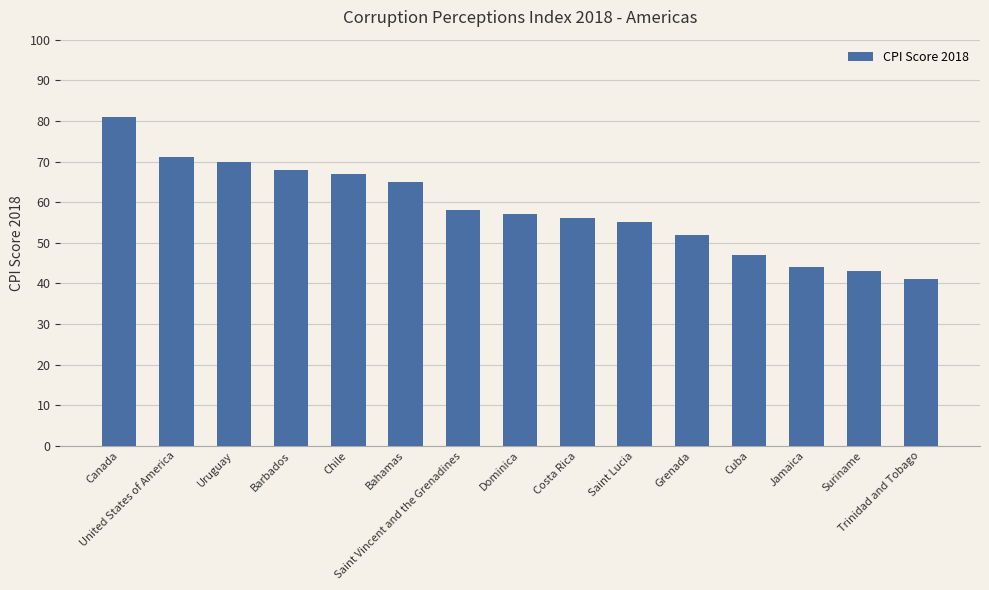

The value at Saint Lucia is 55. True or false?

True